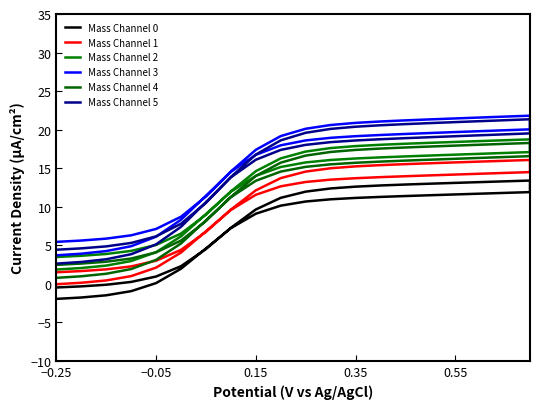

Is the value of Mass Channel 5 at 32 greater than the value of Mass Channel 0 at 15?

Yes